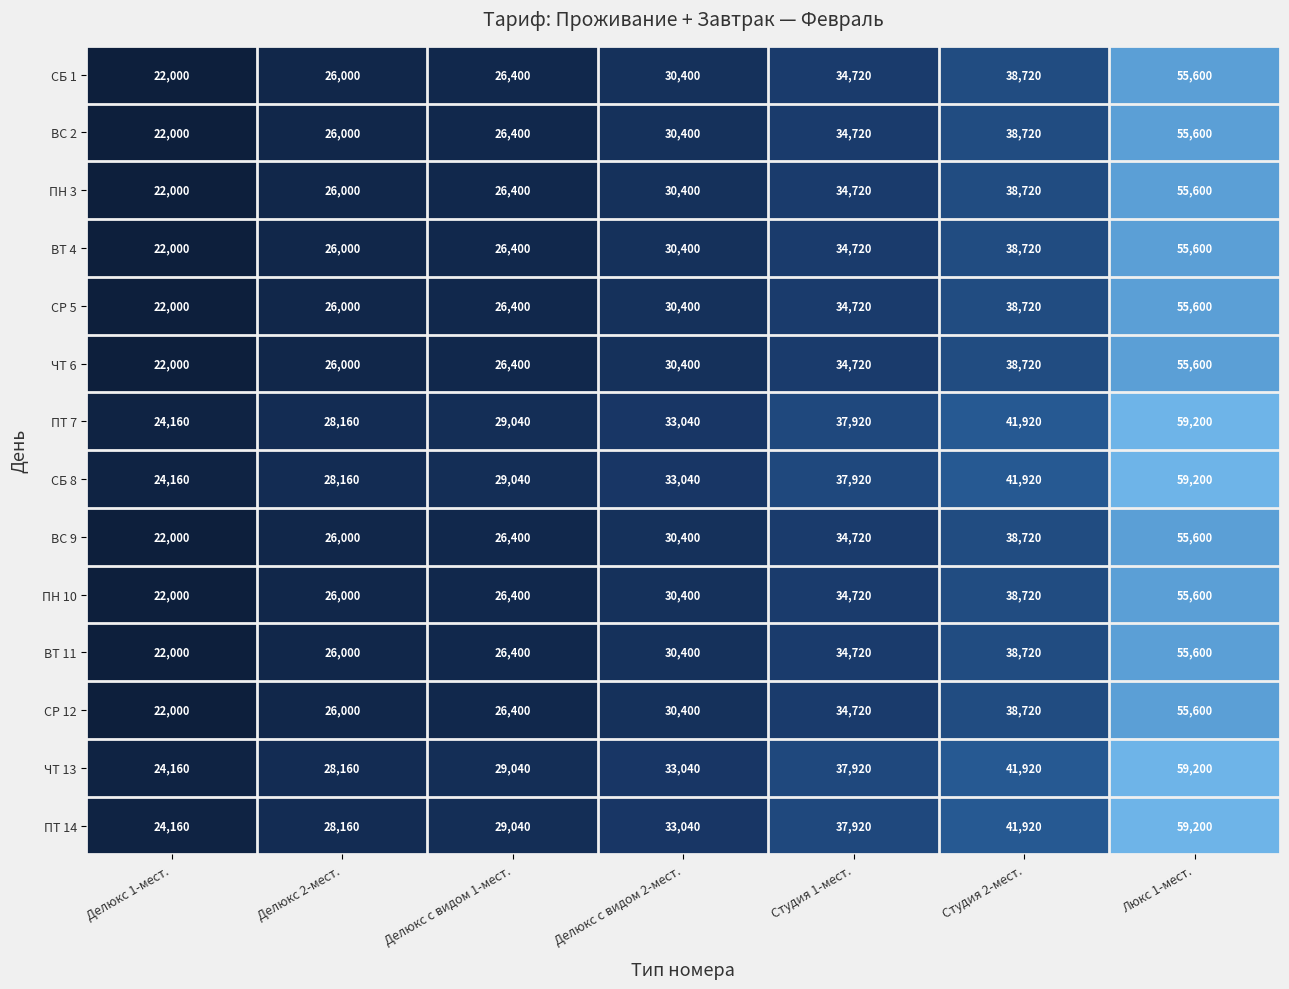

The ВТ 4 series shows 34720 at Студия 1-мест.. True or false?

True